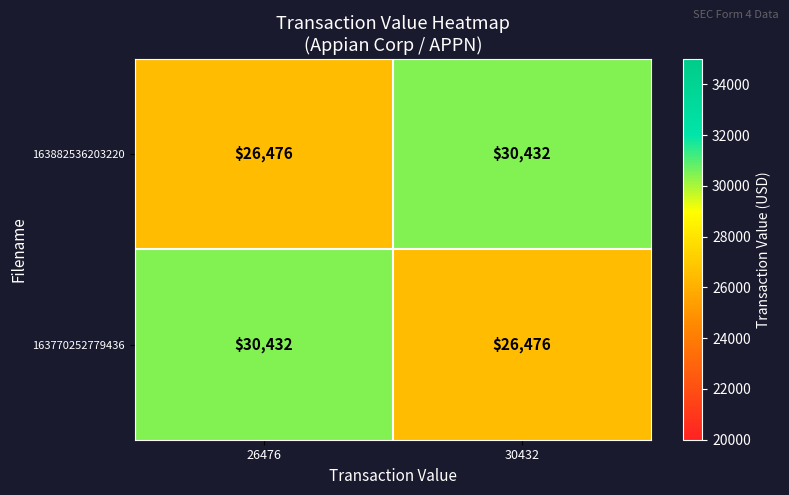

Read the 163882536203220 value at 26476, to the nearest 10.

26480